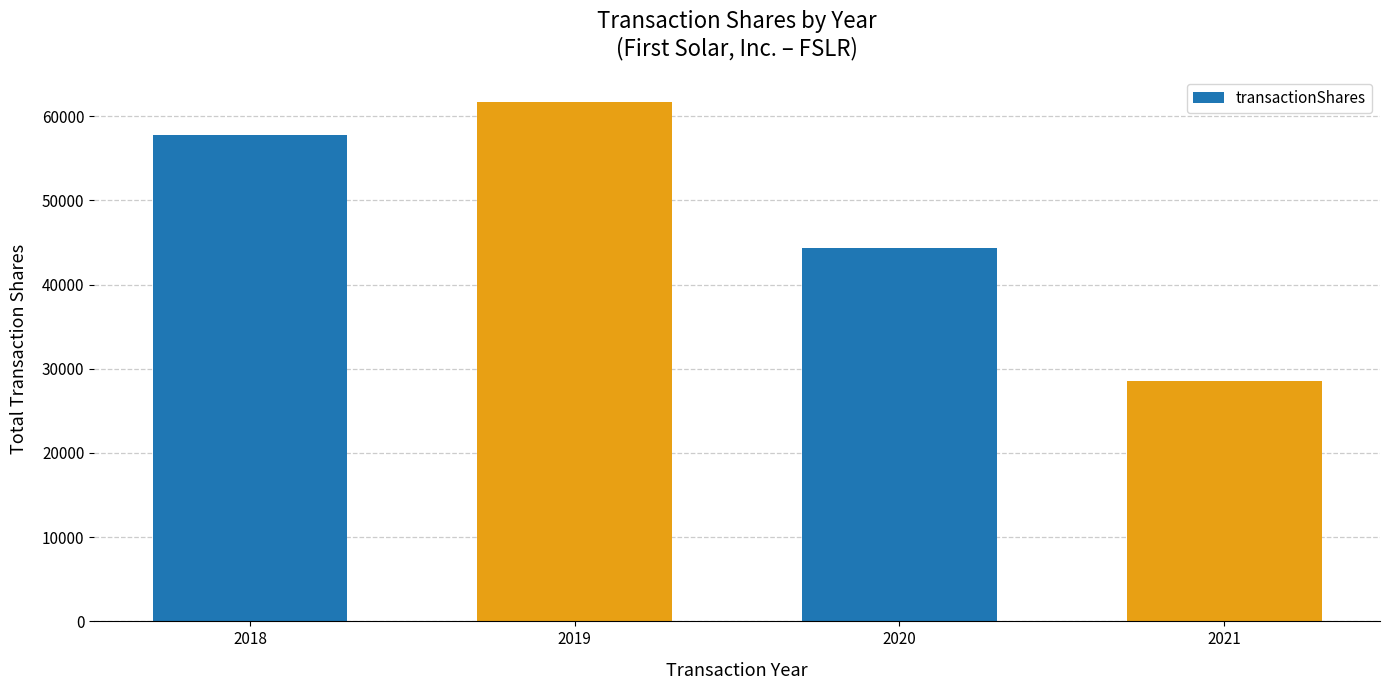

Reading left to right, extract all data points from this chart.

2018=57706	2019=61648	2020=44363	2021=28597